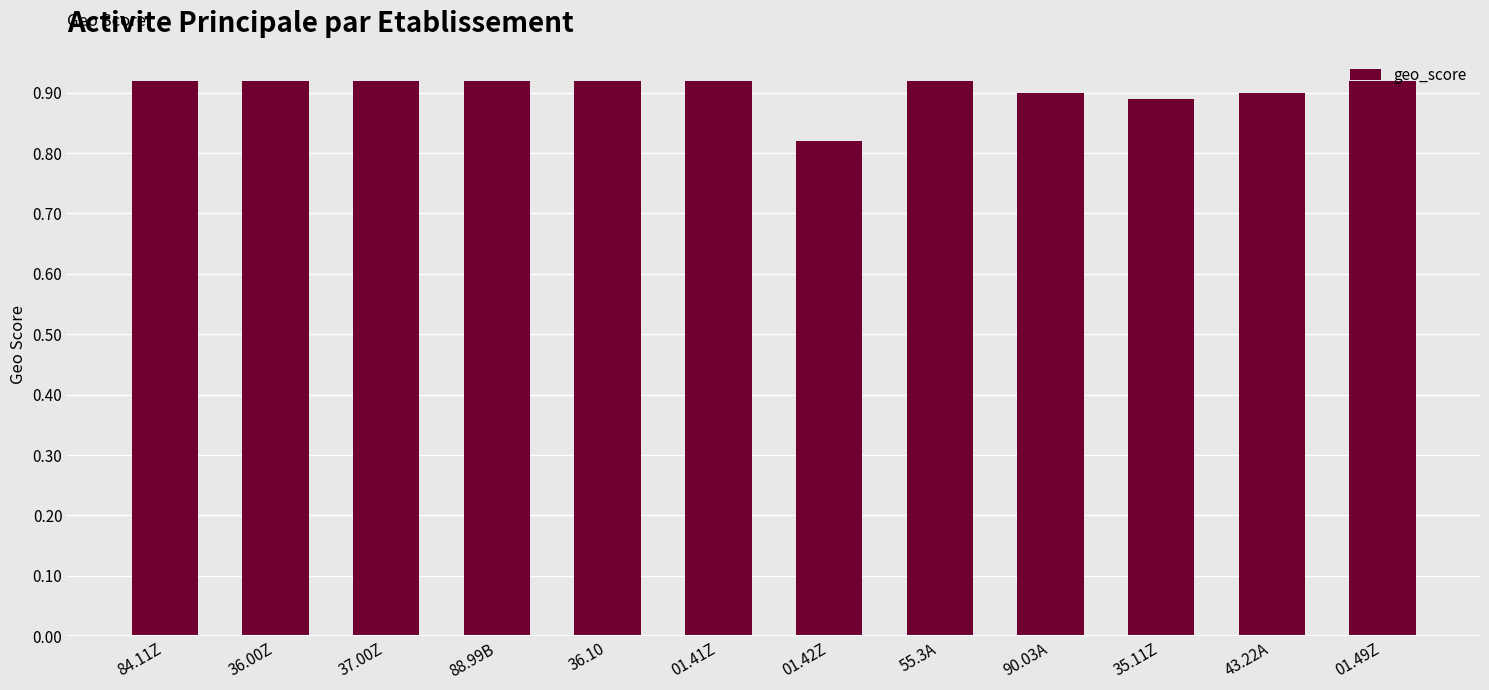

The chart shows a value of 0.4 at 01.42Z. True or false?

False